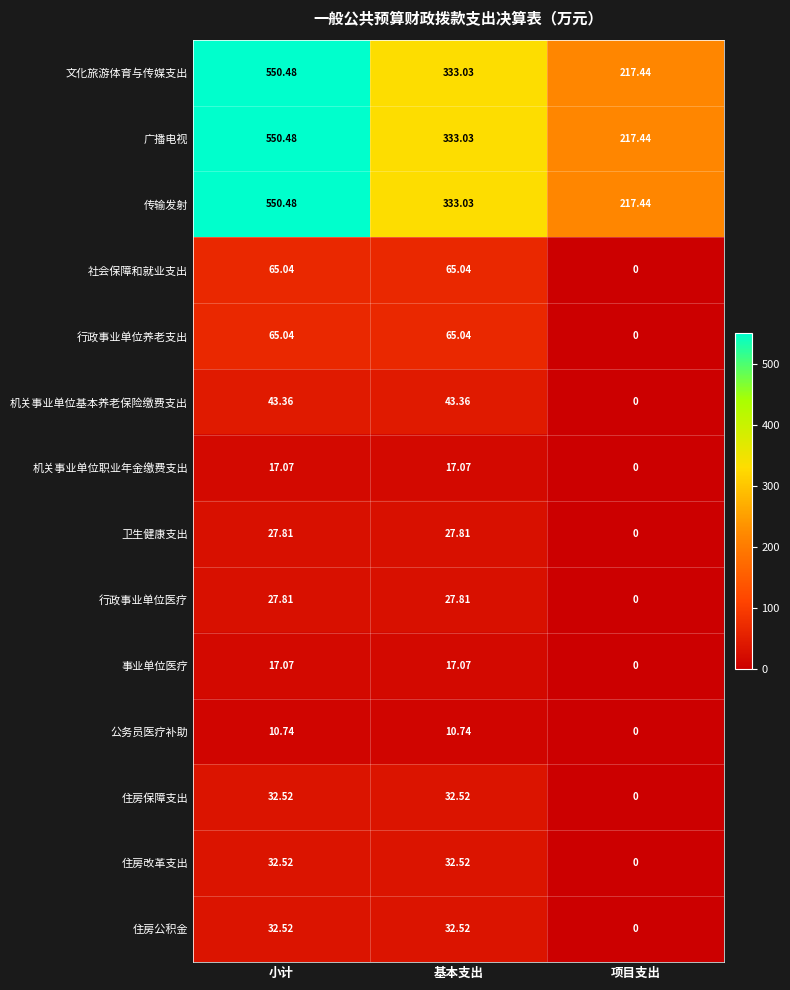

Which category has the lowest value in the 社会保障和就业支出 series?

项目支出